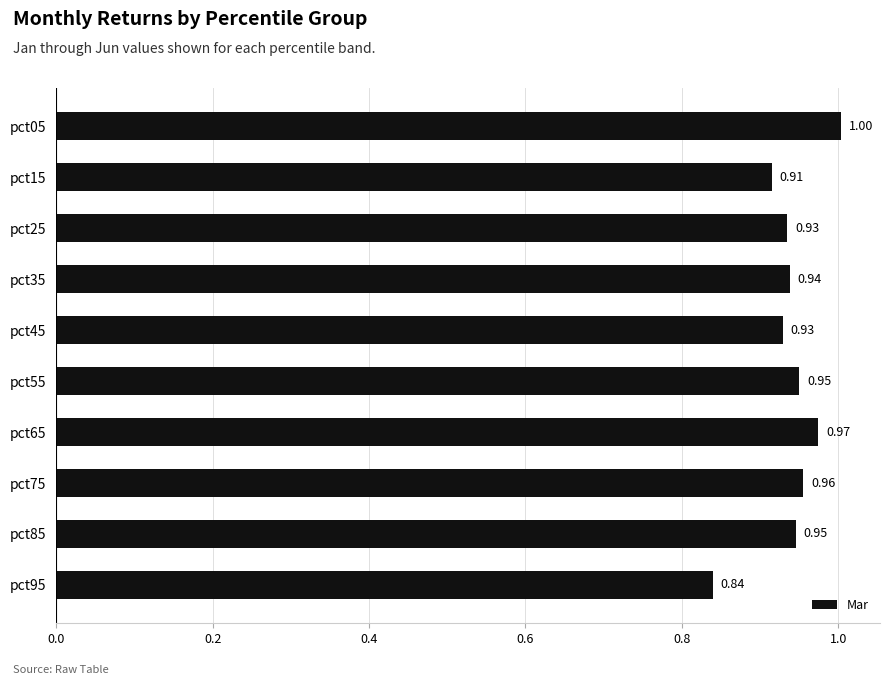

Which has a higher value, pct45 or pct35?

pct35